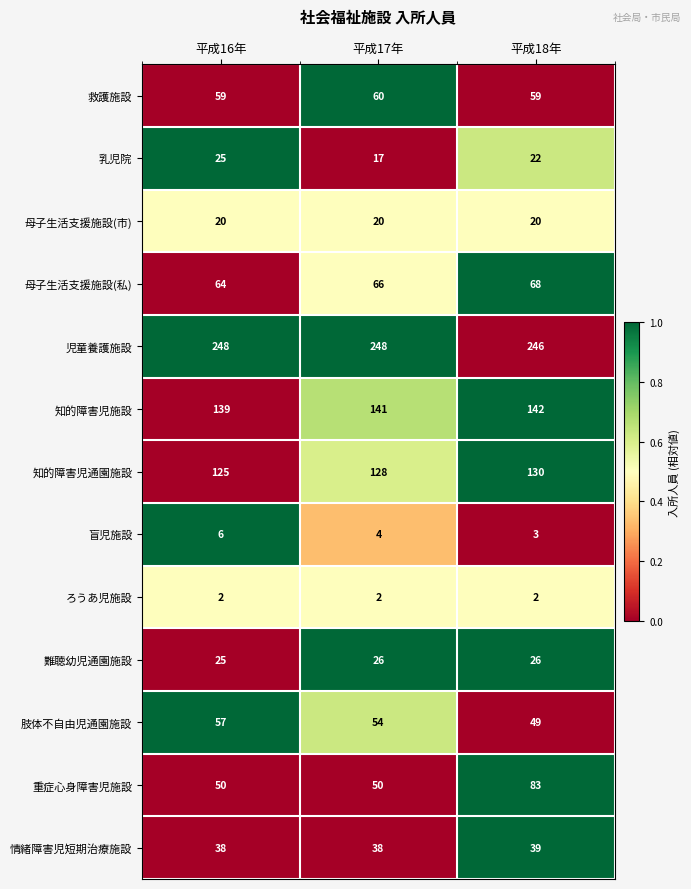

Which series has the widest spread of values?

重症心身障害児施設